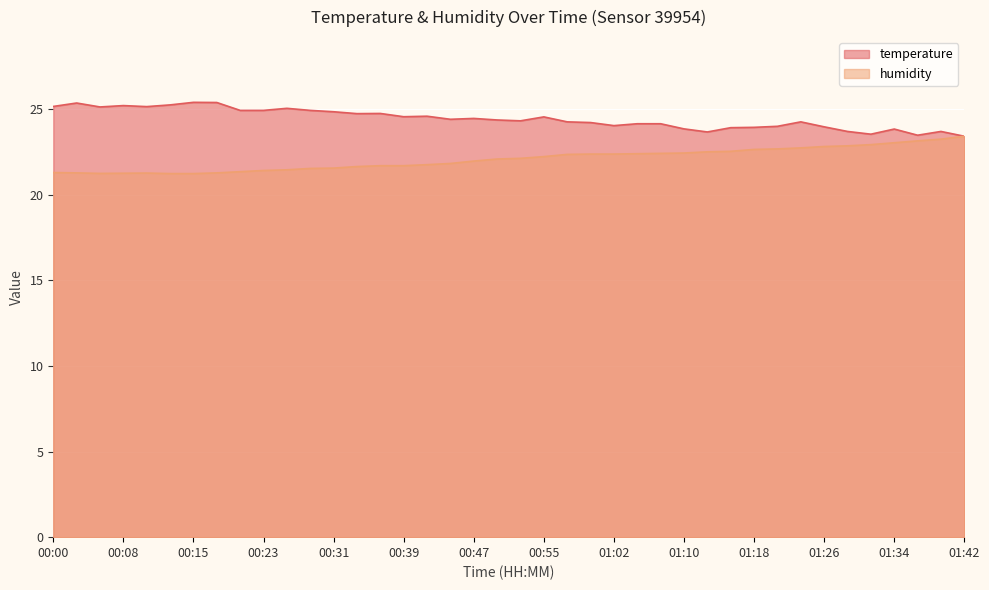

What is the sum of the temperature values at 01:08 and 00:57?

48.4